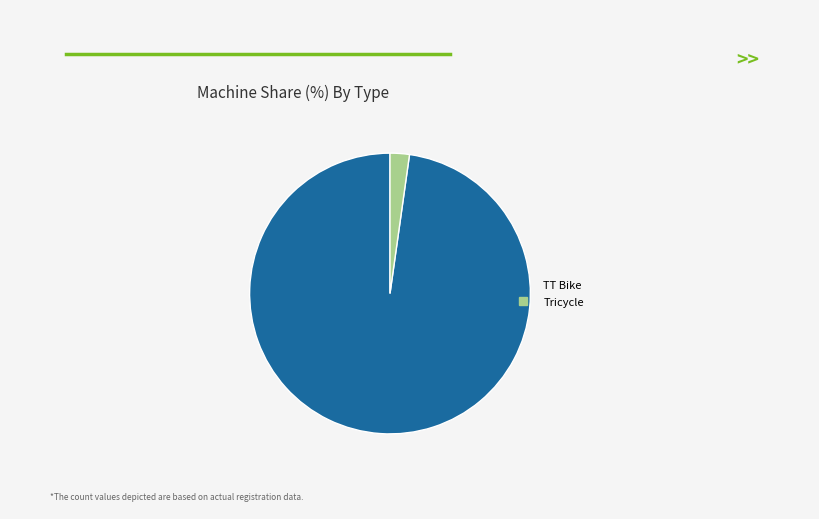

Which category has the biggest portion of the pie?

TT Bike